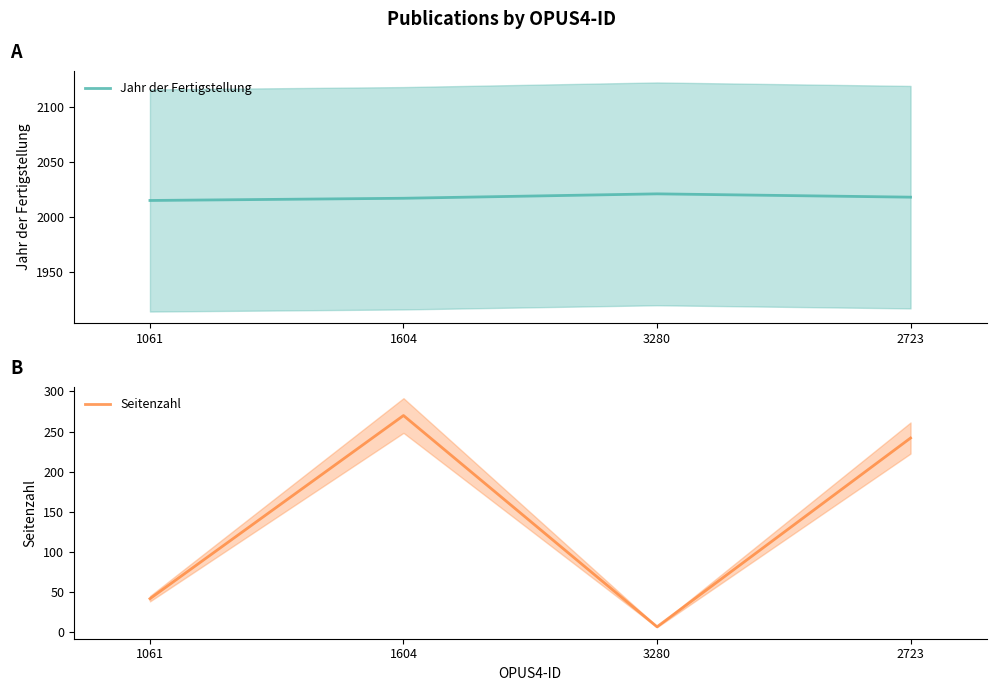

Rank the series at 1604 from lowest to highest value.

Seitenzahl, Jahr der Fertigstellung